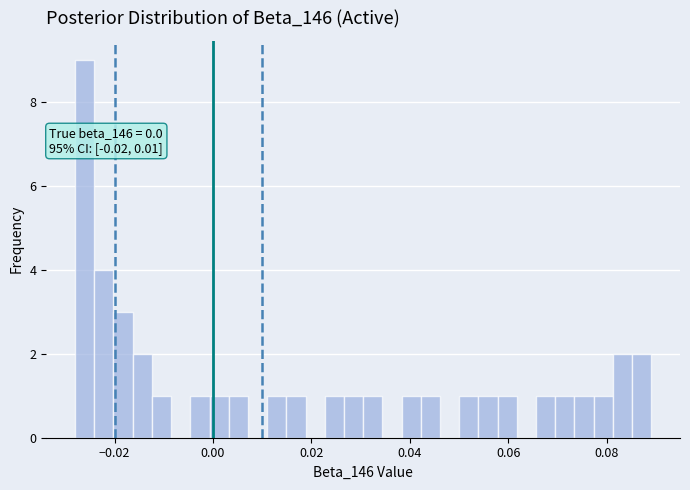

Read against the x-axis, roughly where is the centre of the tallest bar?

-0.026